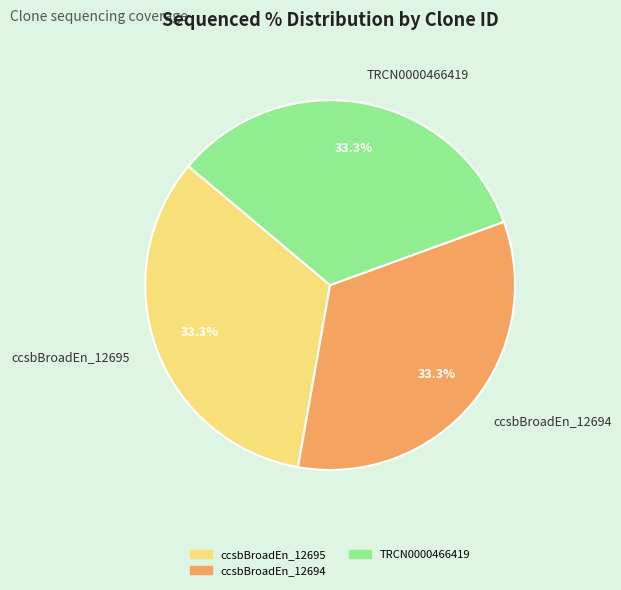

How many segments does this pie chart have?

3